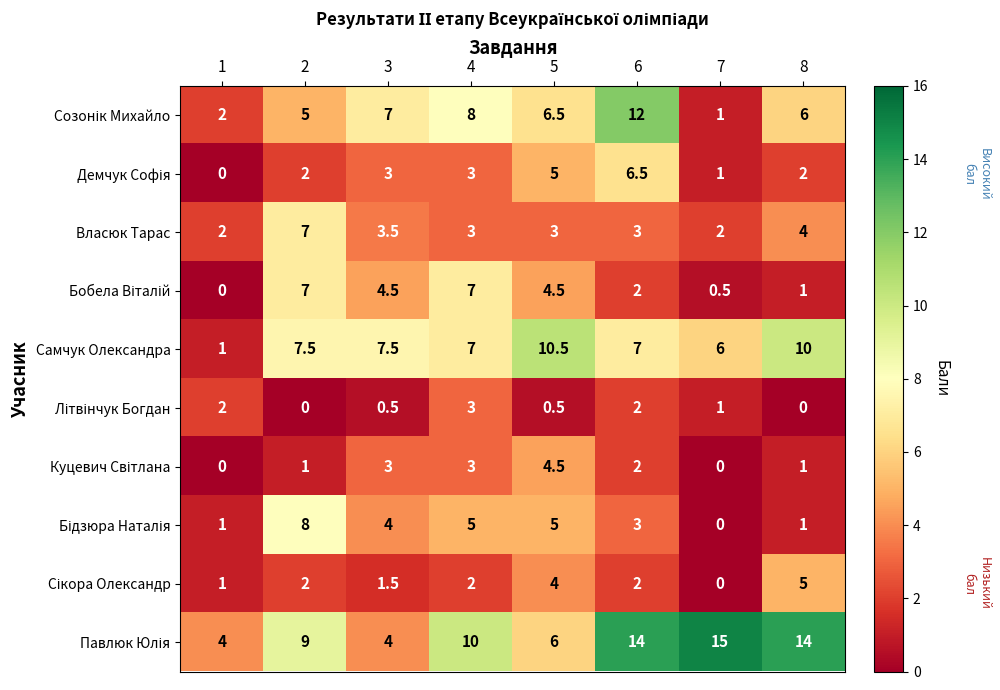

What is the difference between the highest and lowest values at 1?

4.0